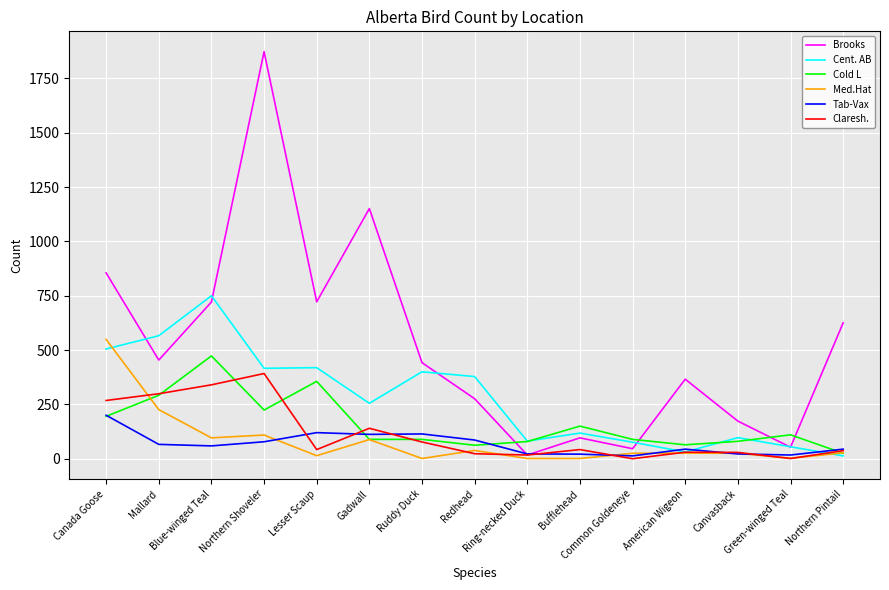

True or false: Brooks and Cent. AB cross at least once.

True